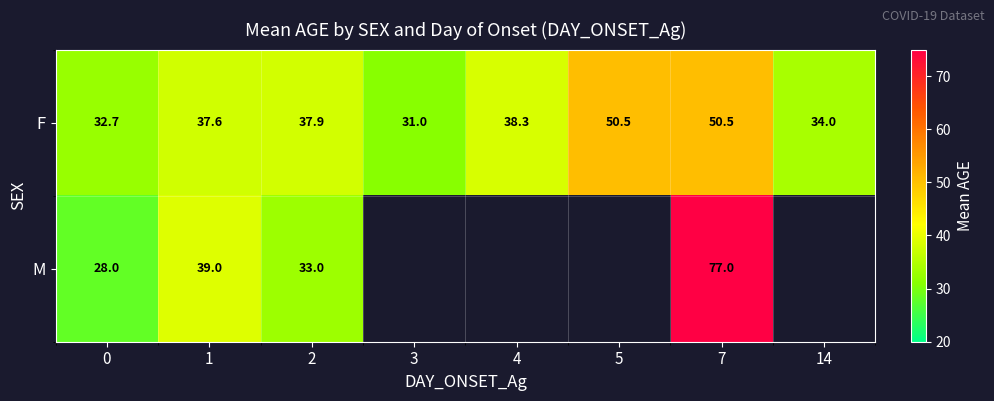

Between 0 and 7, which series saw the biggest shift?

M